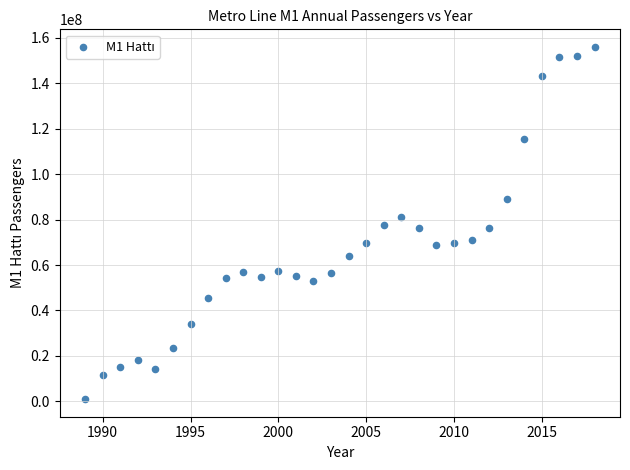

What is the range of Y values (max minus min)?

154949305